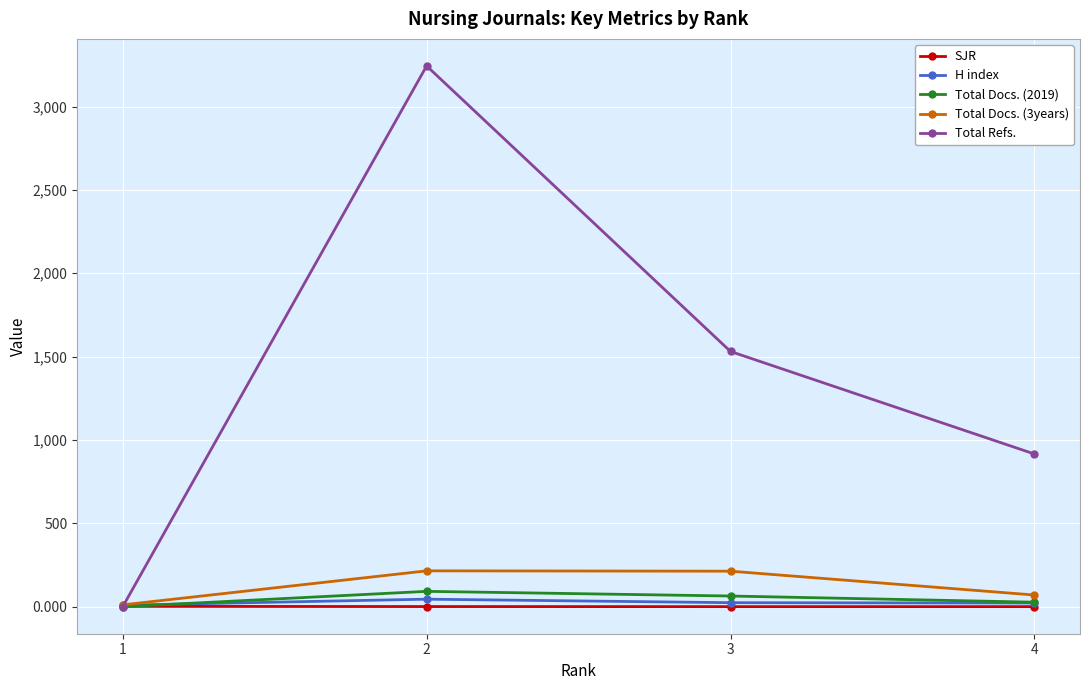

What is the average value of the SJR series?

0.8